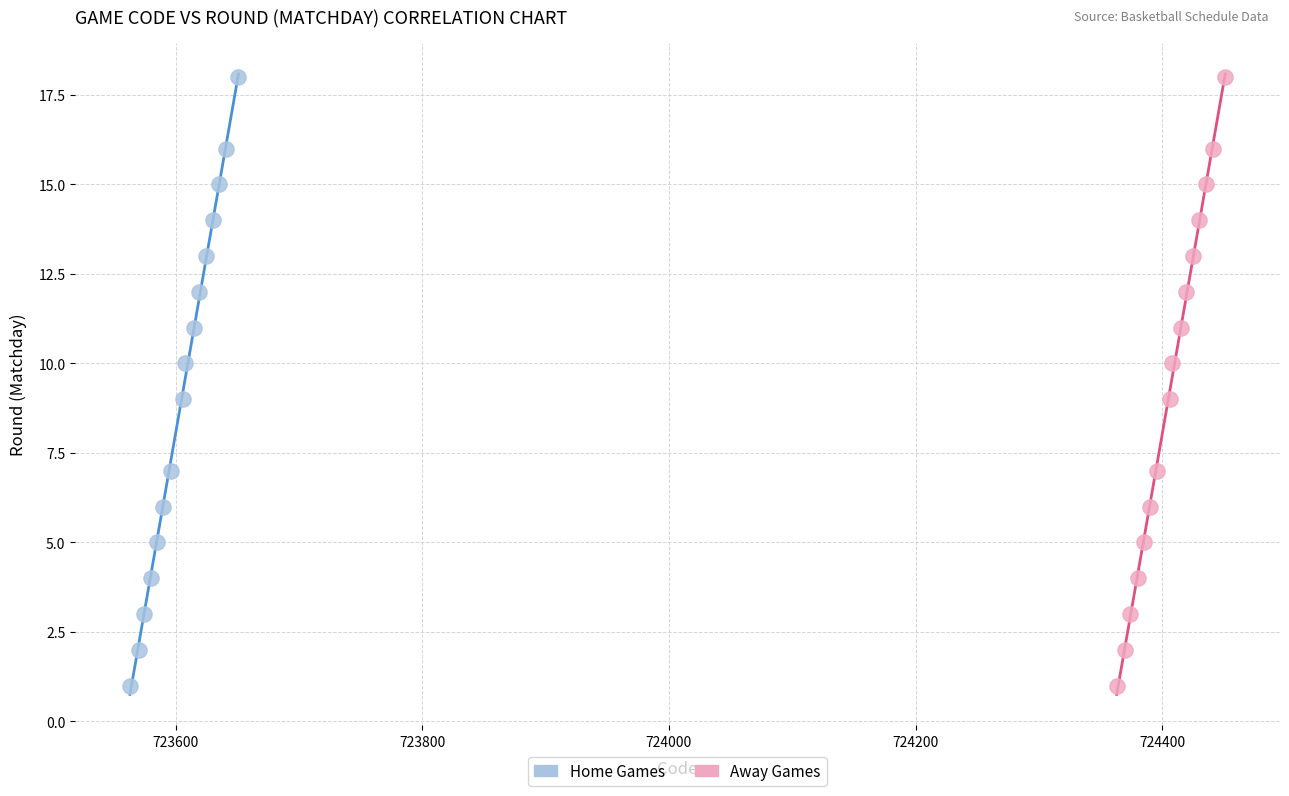

What are all the series names shown in the legend?

Home Games, Away Games